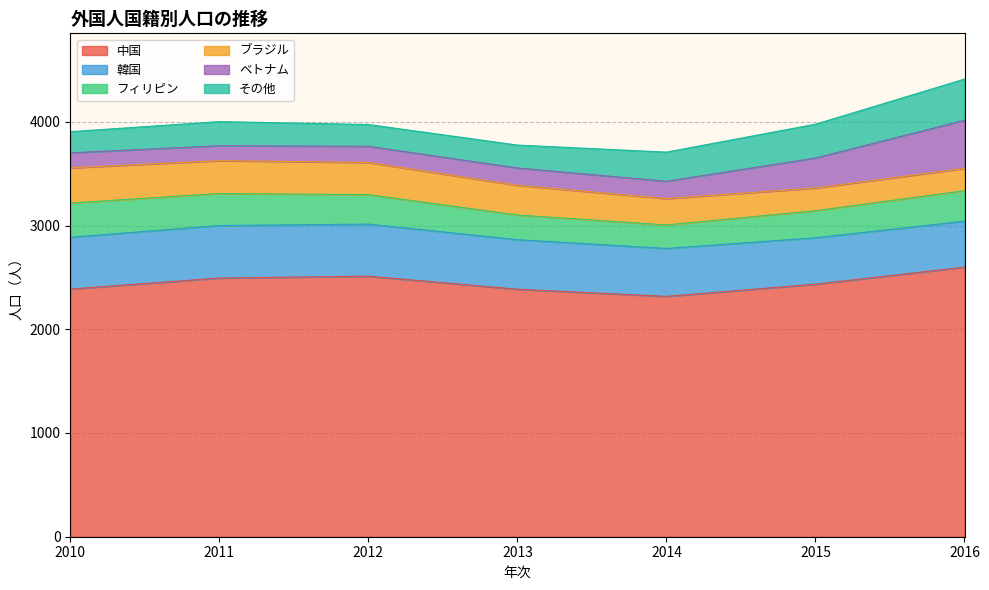

Reading right to left, extract all data points from this chart.

中国: 2599	2435	2317	2386	2512	2494	2388
韓国: 443	447	462	478	502	506	499
フィリピン: 294	261	227	238	284	309	330
ブラジル: 215	219	254	286	310	317	339
ベトナム: 464	289	167	167	156	144	145
その他: 397	326	281	221	210	232	204